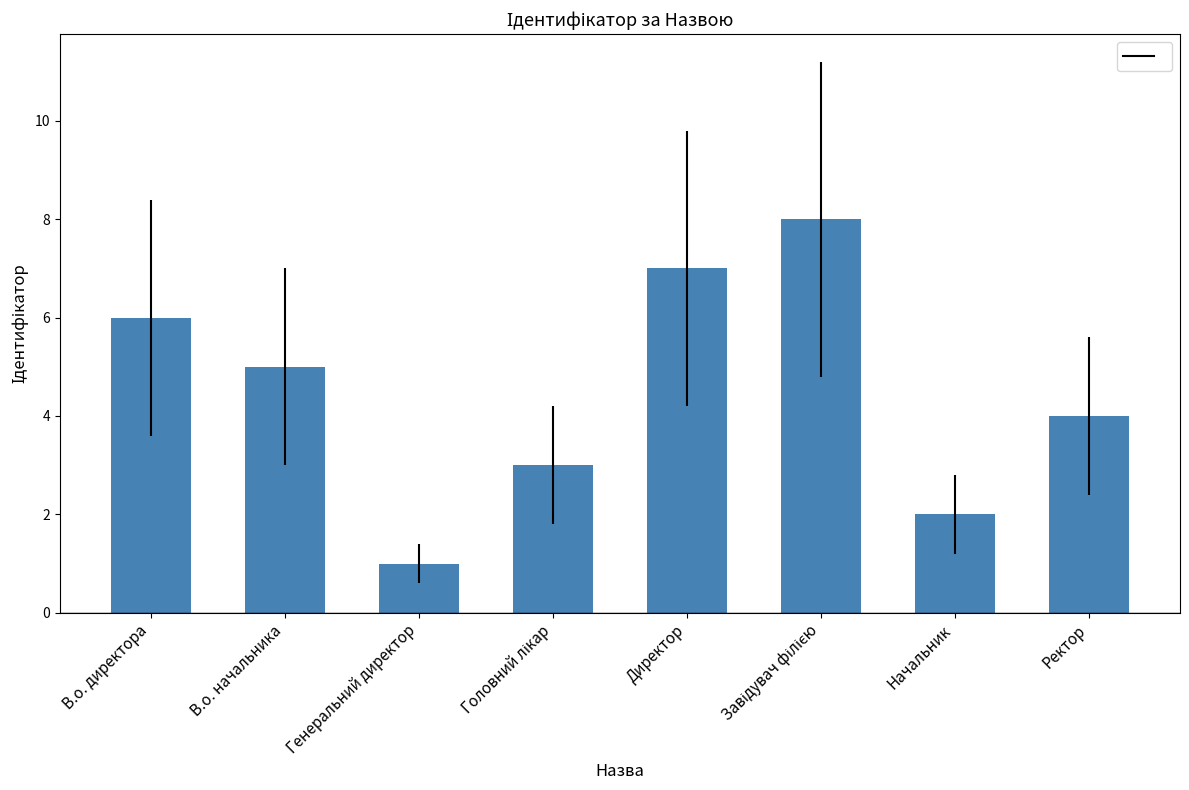

How many data points does each series have?

8